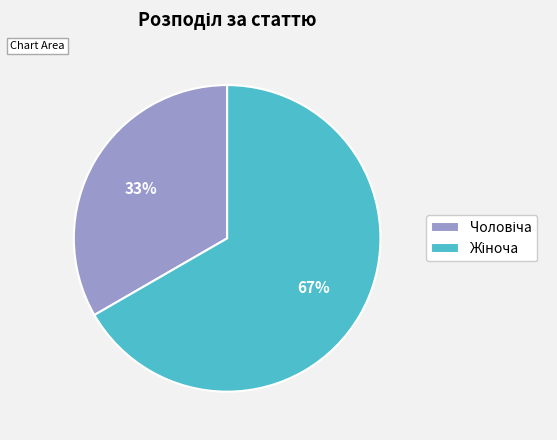

To the nearest percent, what is the average slice percentage?

50%